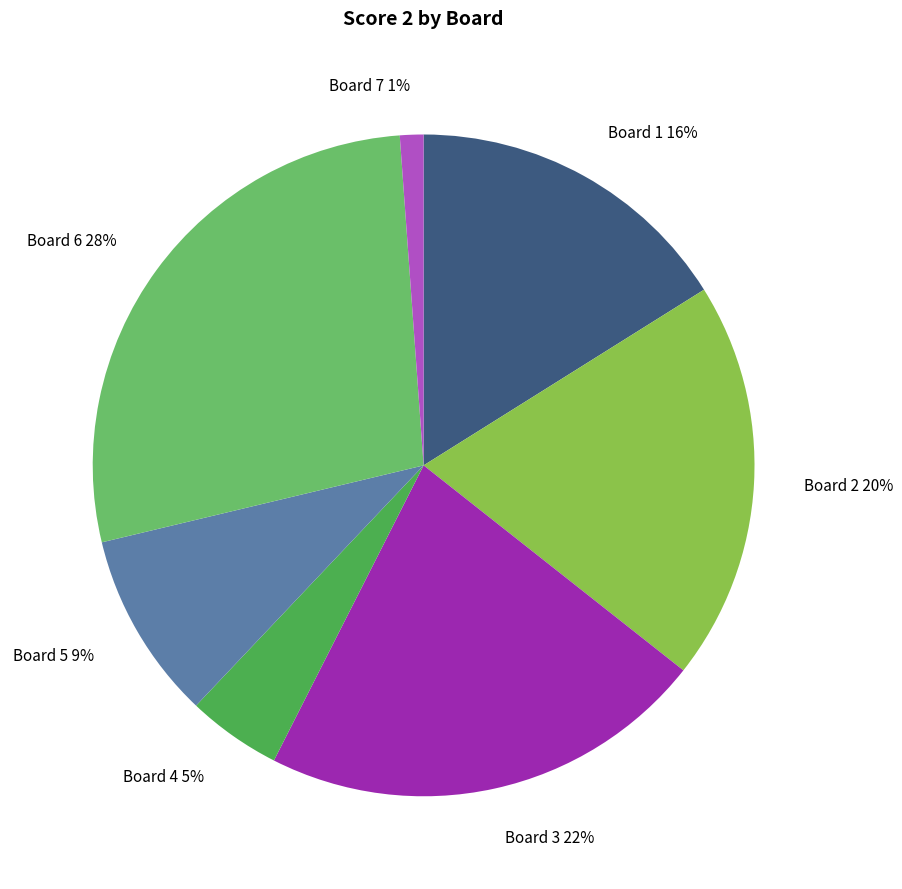

To the nearest percent, what is the combined percentage of Board 7 and Board 1?

17%